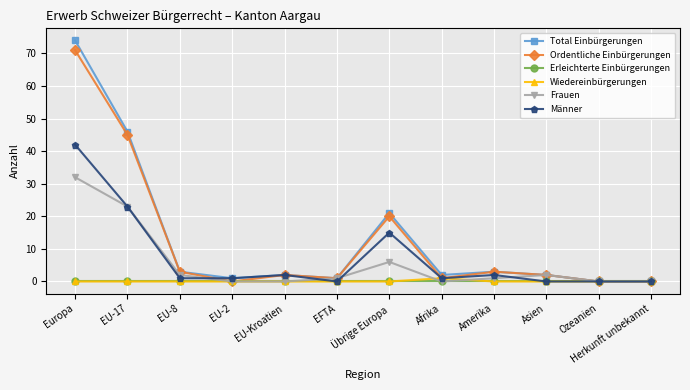

Which category has the highest value across all series?

Europa